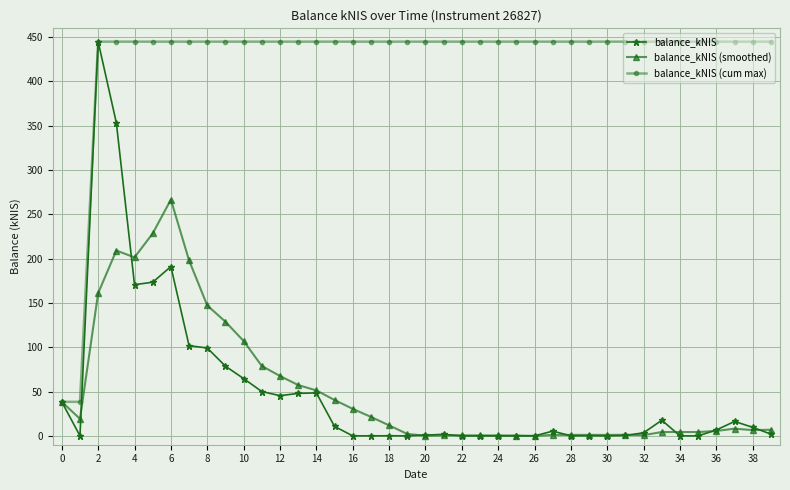

What is the value of the balance_kNIS point at the 14th from the left?

48.0